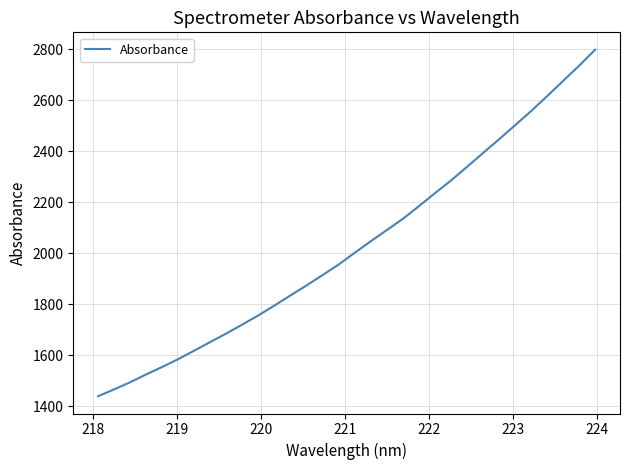

Is this an area chart (filled region under the line)?

No